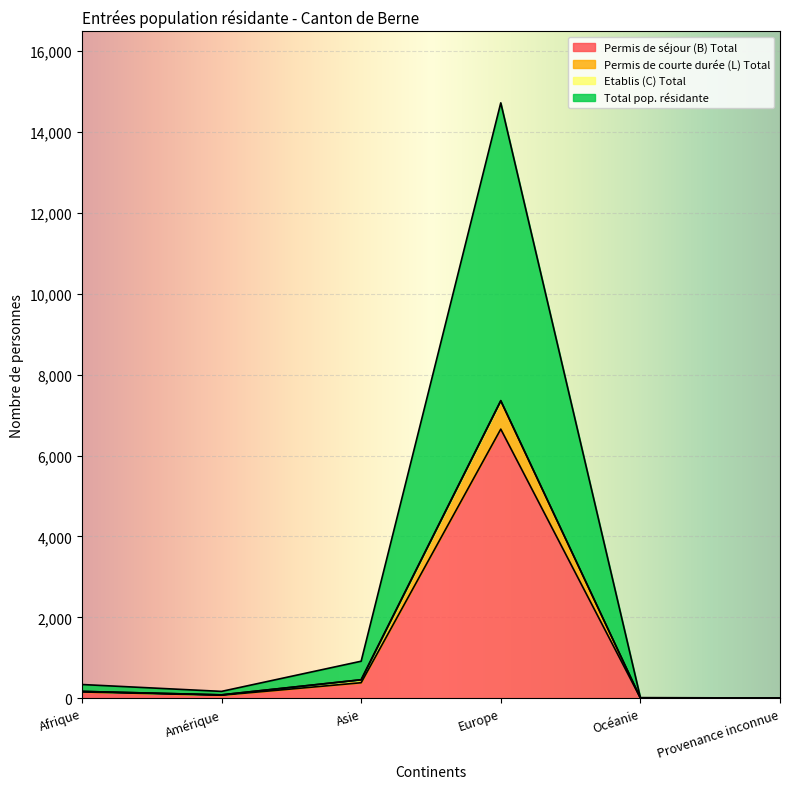

The Permis de séjour (B) Total series shows 2379 at Europe. True or false?

False